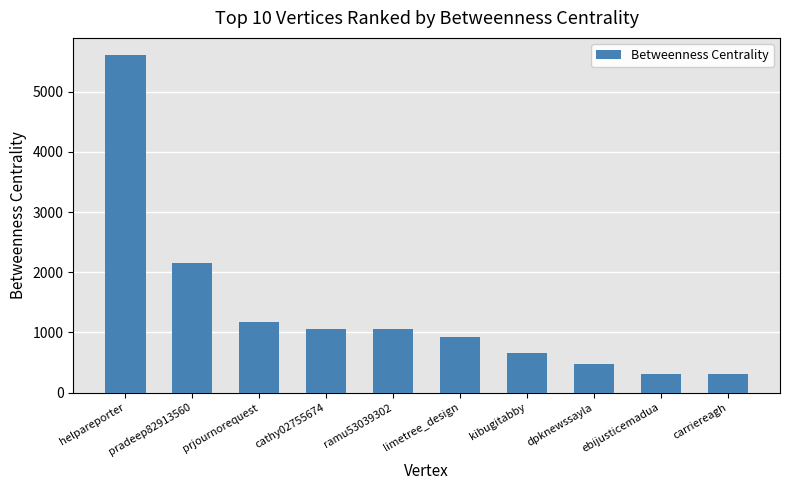

What is the minimum value shown in the chart?

314.0